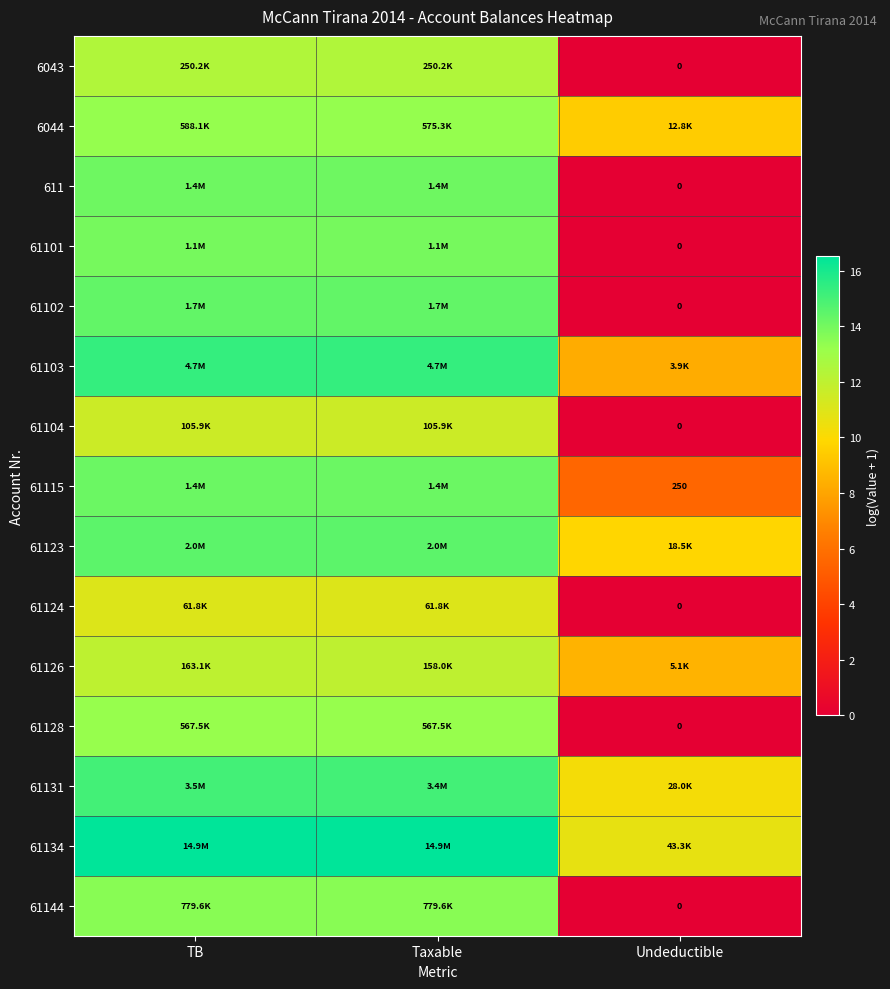

Is the value of 61102 at TB greater than the value of 61101 at Undeductible?

Yes